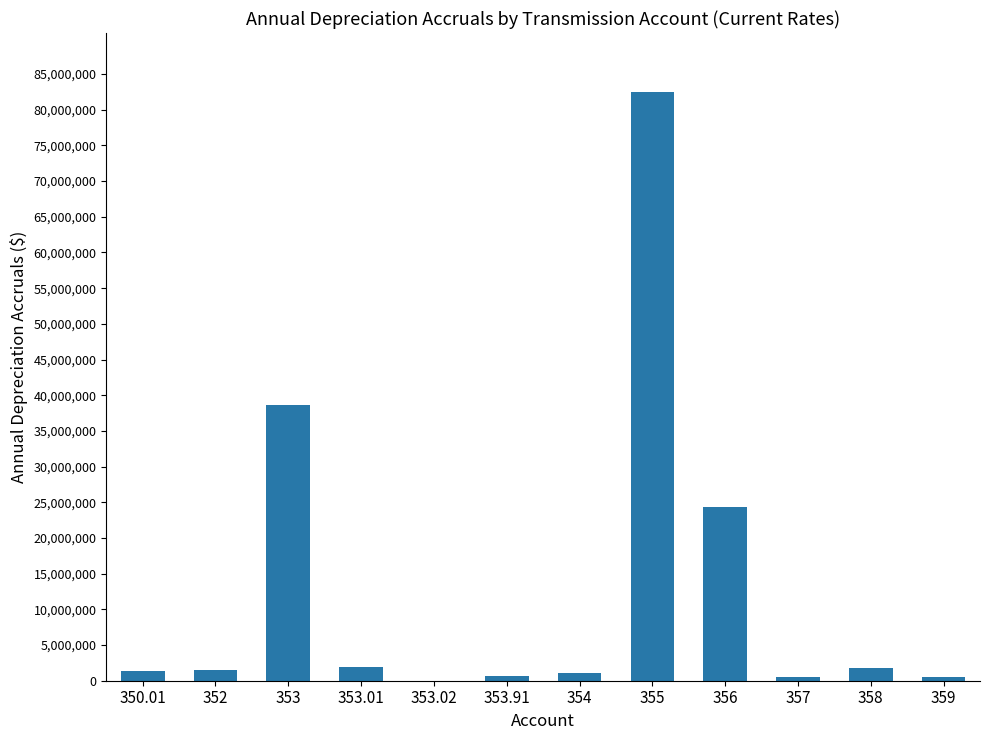

What is the sum of all values?

154685725